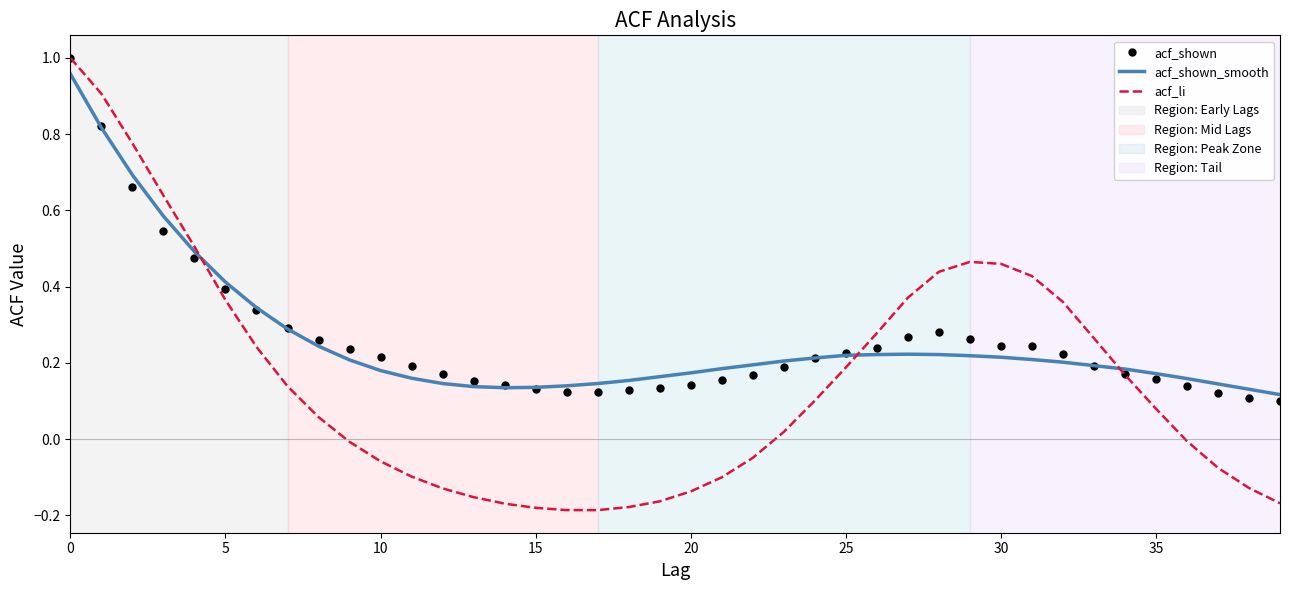

Which series has the largest range (max minus min)?

acf_li